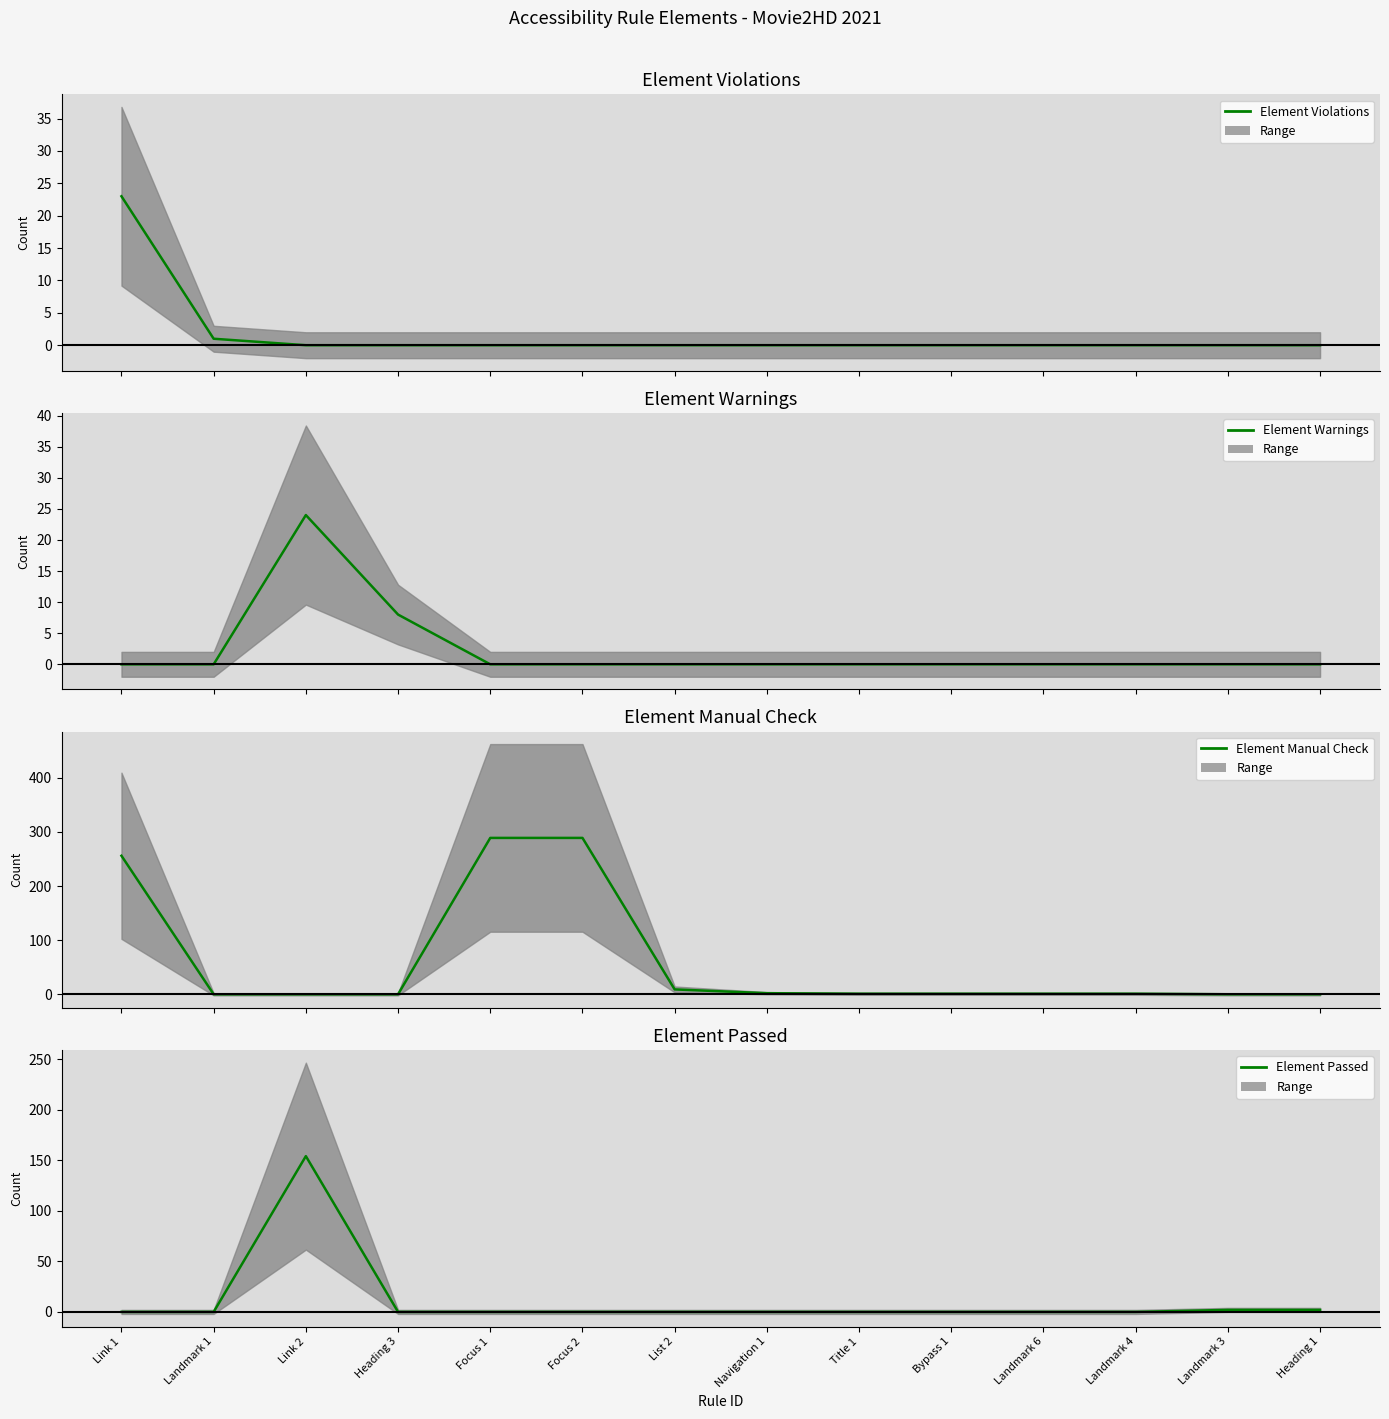

What is the difference between the second highest and minimum values in the Element Passed series?

2